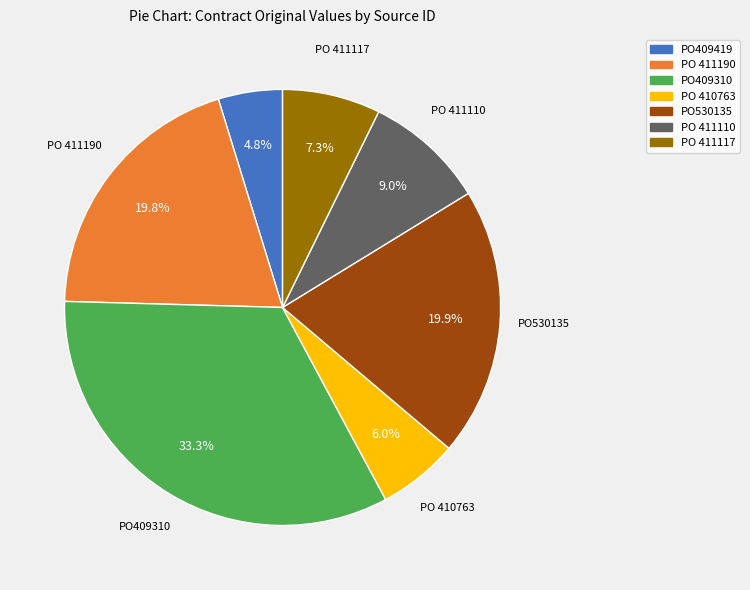

How much of the chart is everything except PO530135?

80.1%